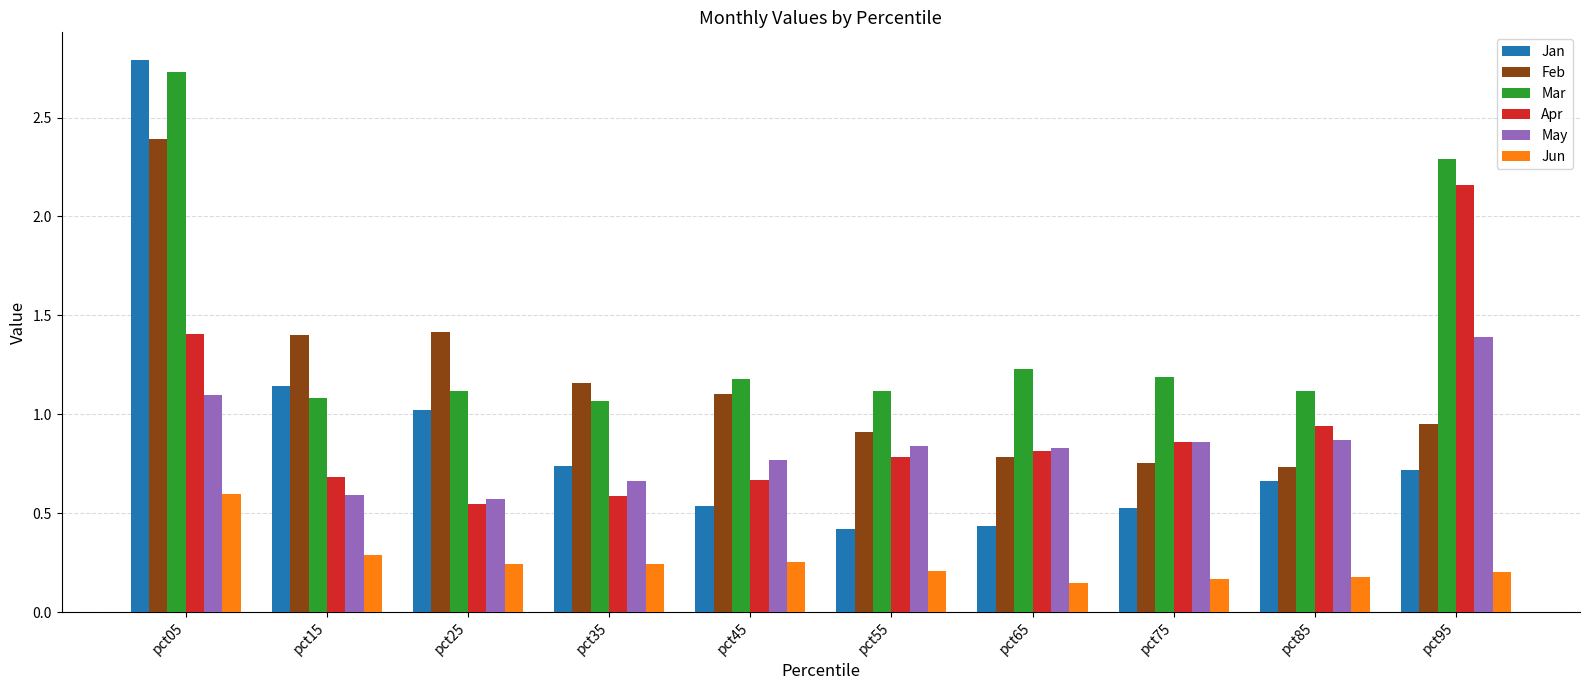

Which category has the highest value in the Jan series?

pct05